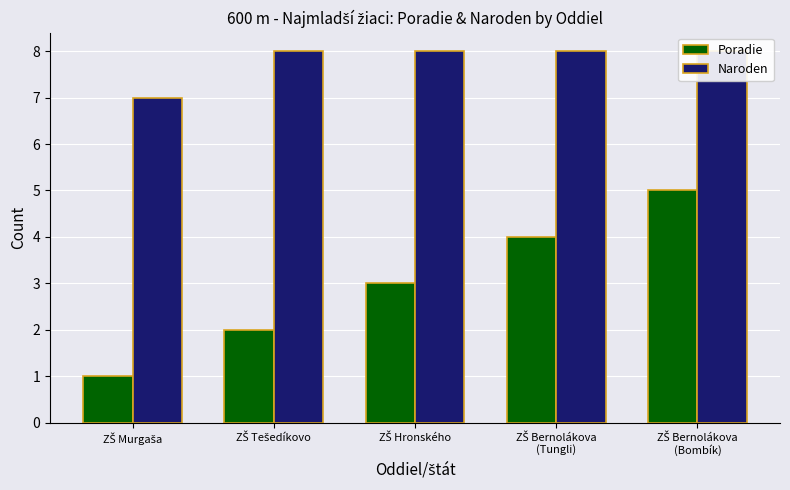

Reading left to right, what are all the values shown in this chart?

Poradie: 1	2	3	4	5
Naroden: 7	8	8	8	8